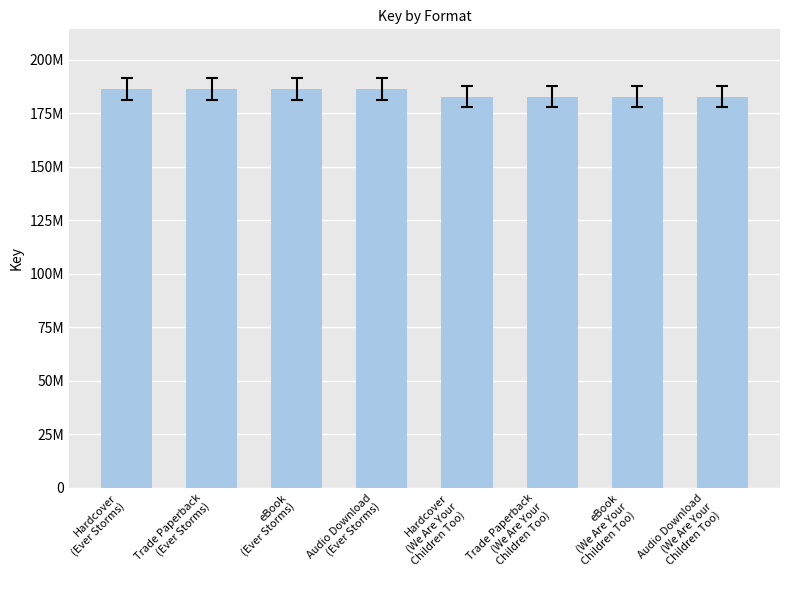

Which label corresponds to the smallest value in the chart?

Hardcover
(We Are Your
Children Too)